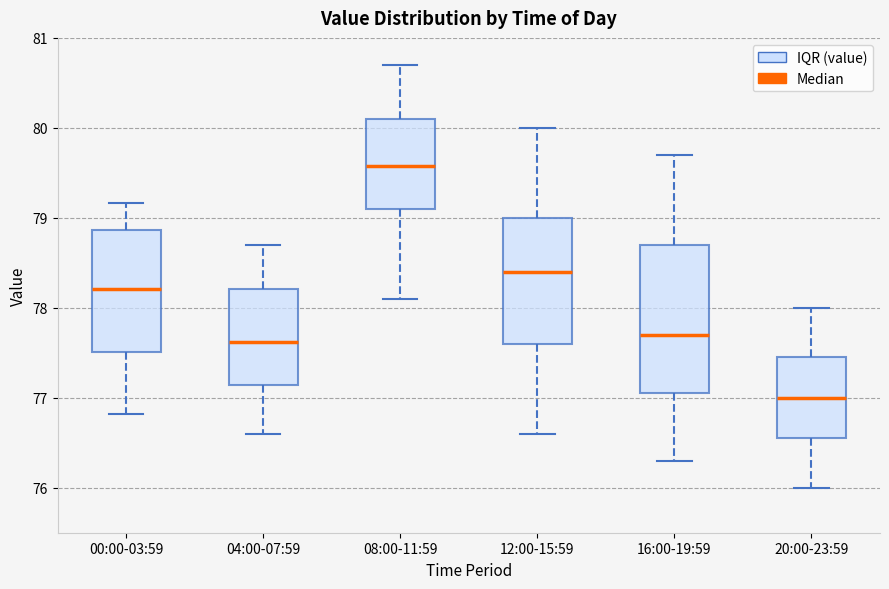

Which box has the highest median line?

08:00-11:59